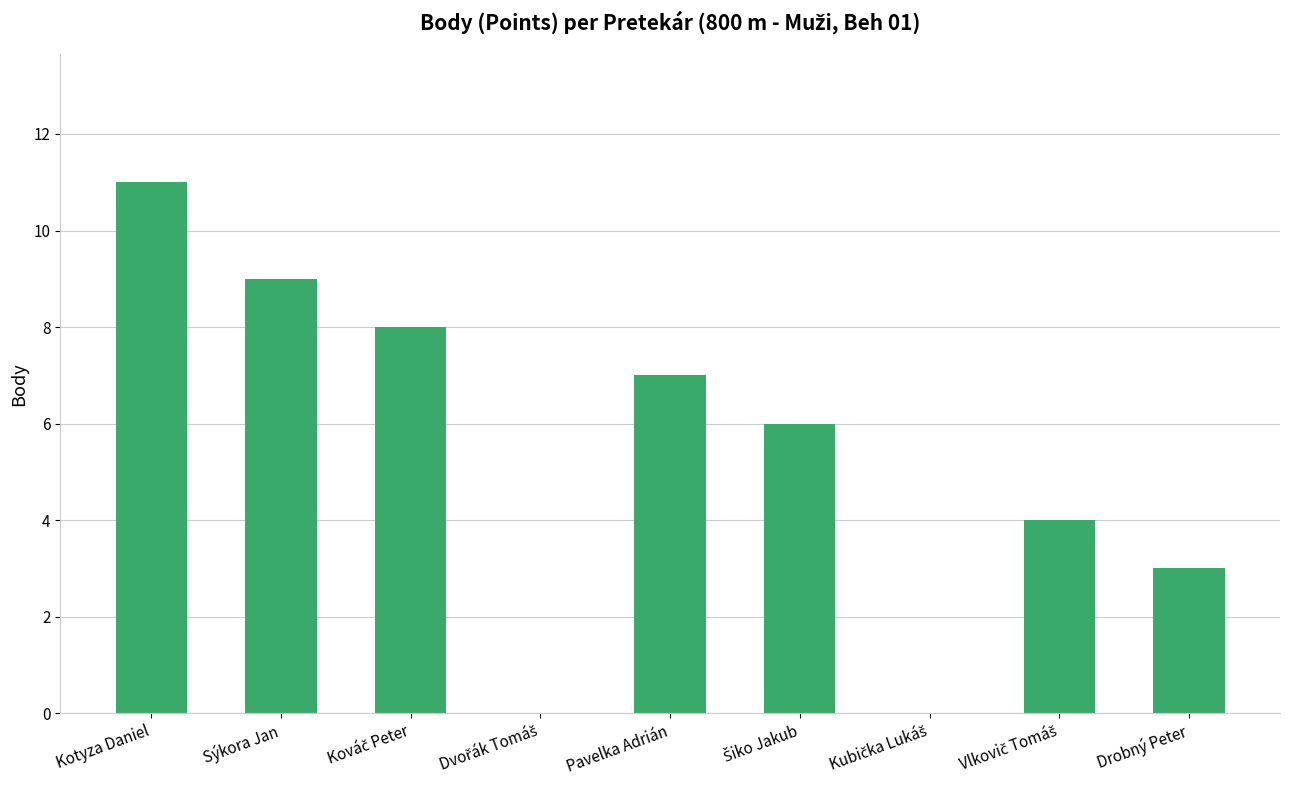

Reading left to right, list all the values displayed in this chart.

11	9	8	0	7	6	0	4	3